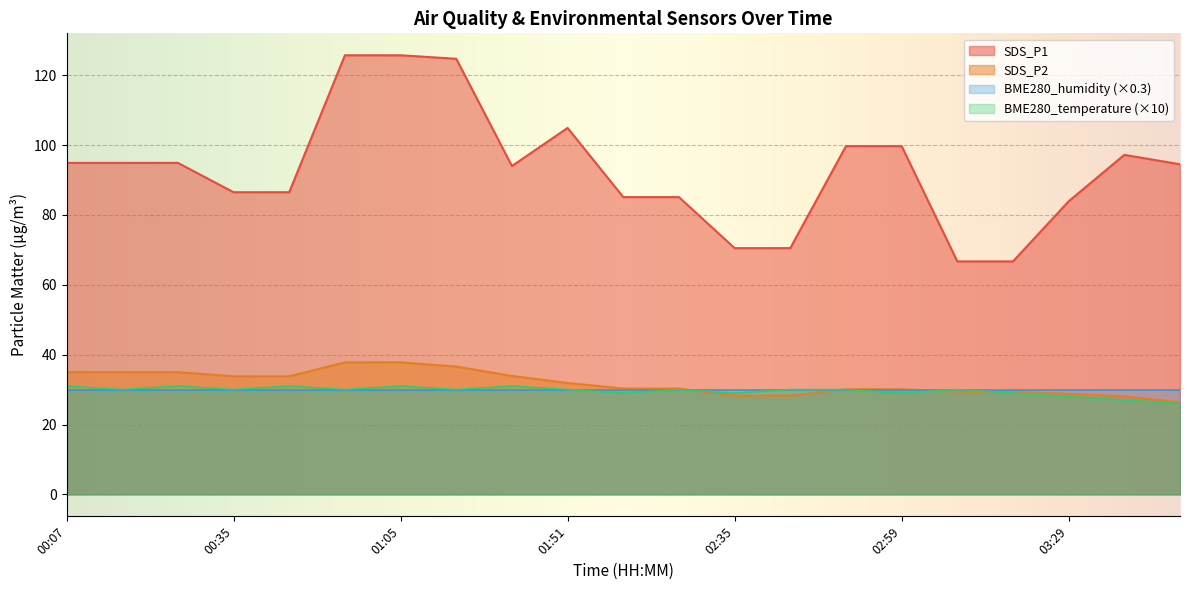

Read the SDS_P1 value at 00:37.

86.5